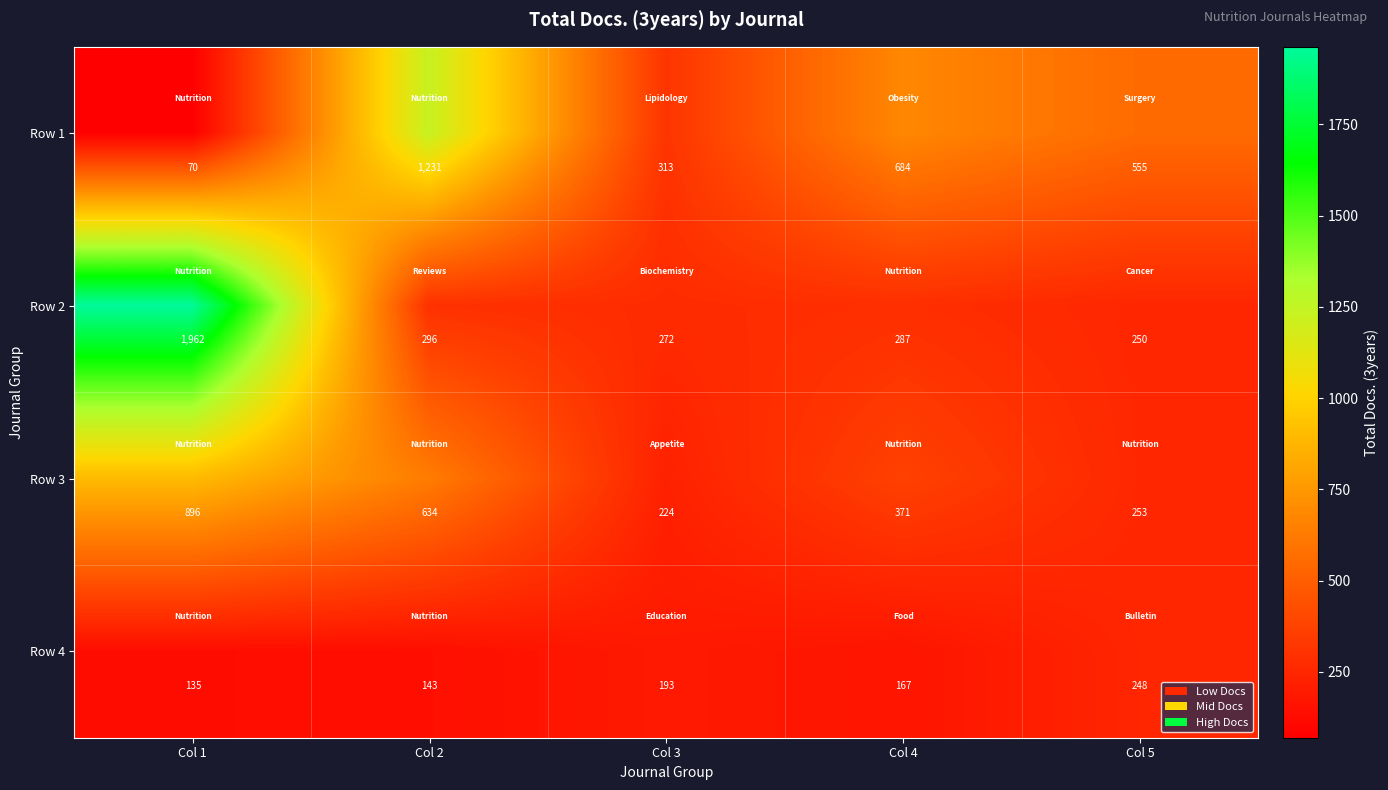

What is the average value of the Row 2 series?

613